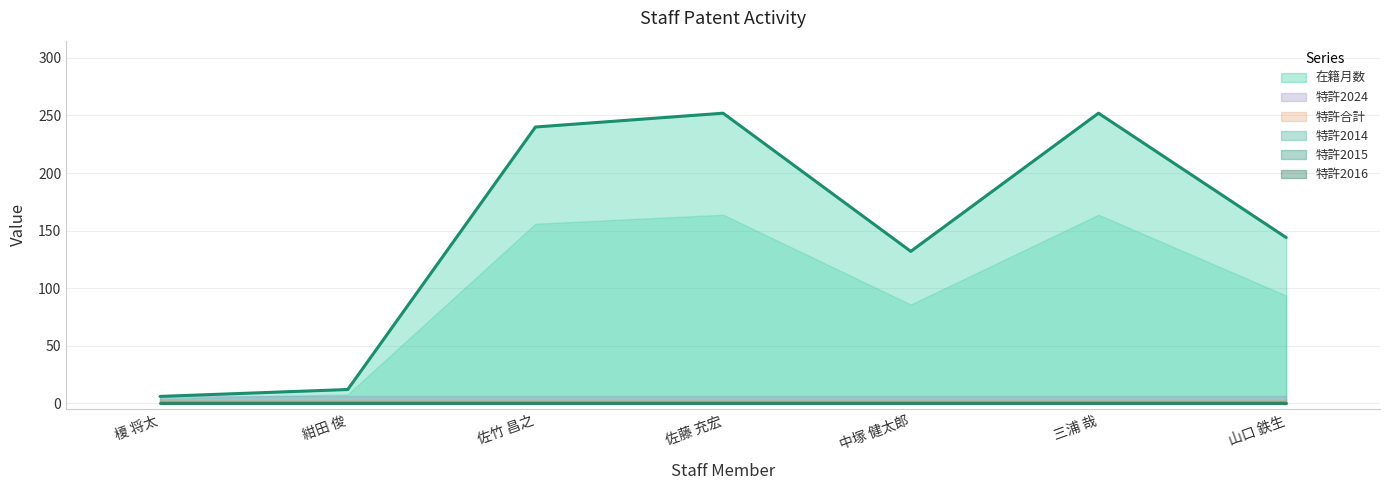

Is it true that 特許2015 equals 0 at 中塚 健太郎?

True